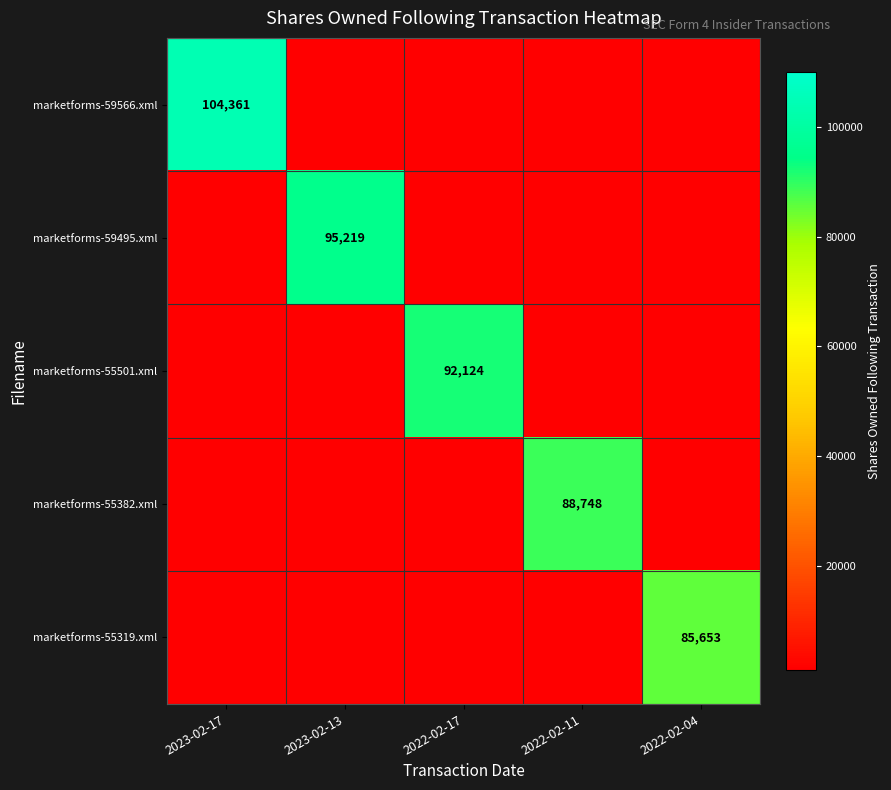

At 2023-02-17, list the series in order from largest to smallest.

marketforms-59566.xml, marketforms-59495.xml, marketforms-55501.xml, marketforms-55382.xml, marketforms-55319.xml